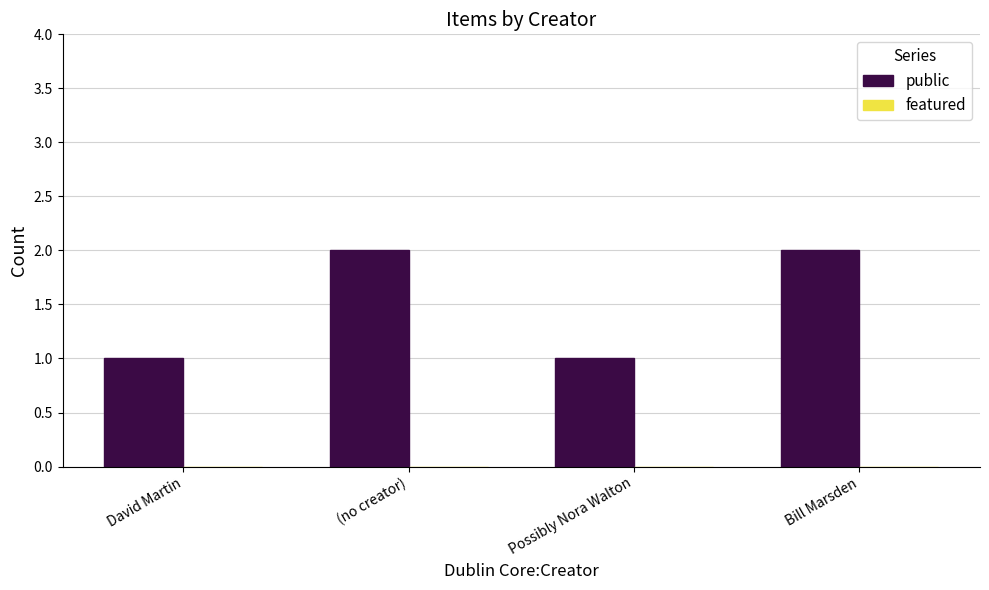

The chart shows a value of 1 at Possibly Nora Walton. True or false?

True